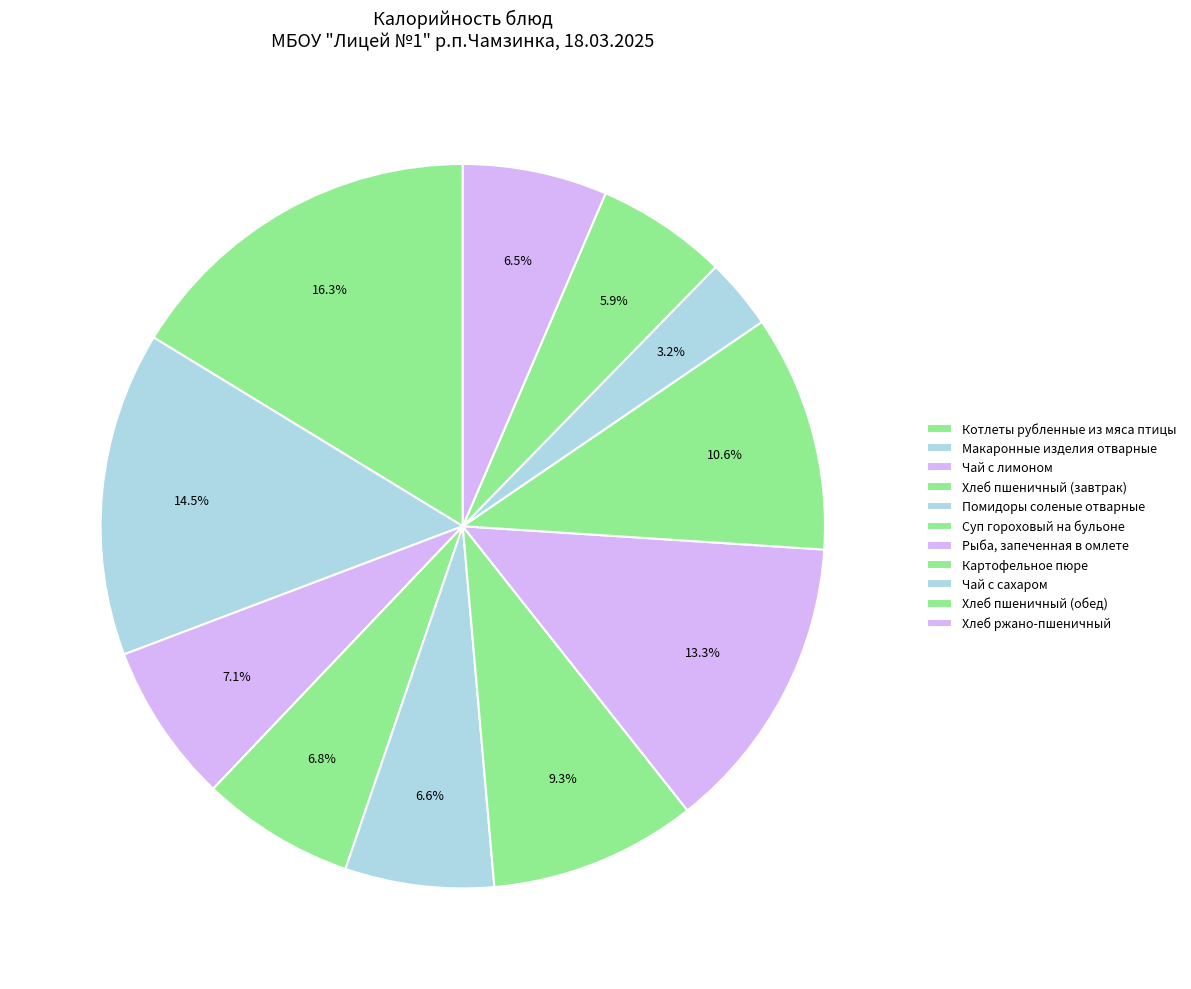

Is the sum of Помидоры соленые отварные and Макаронные изделия отварные greater than half?

No